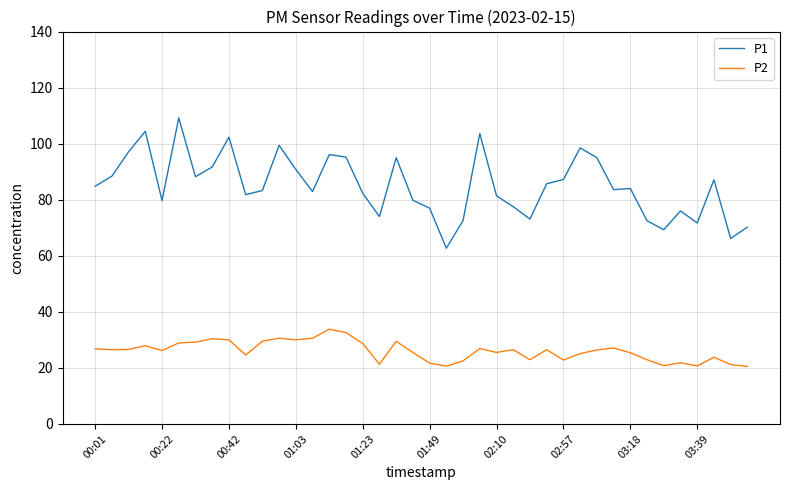

True or false: P1 and P2 intersect in this chart.

False